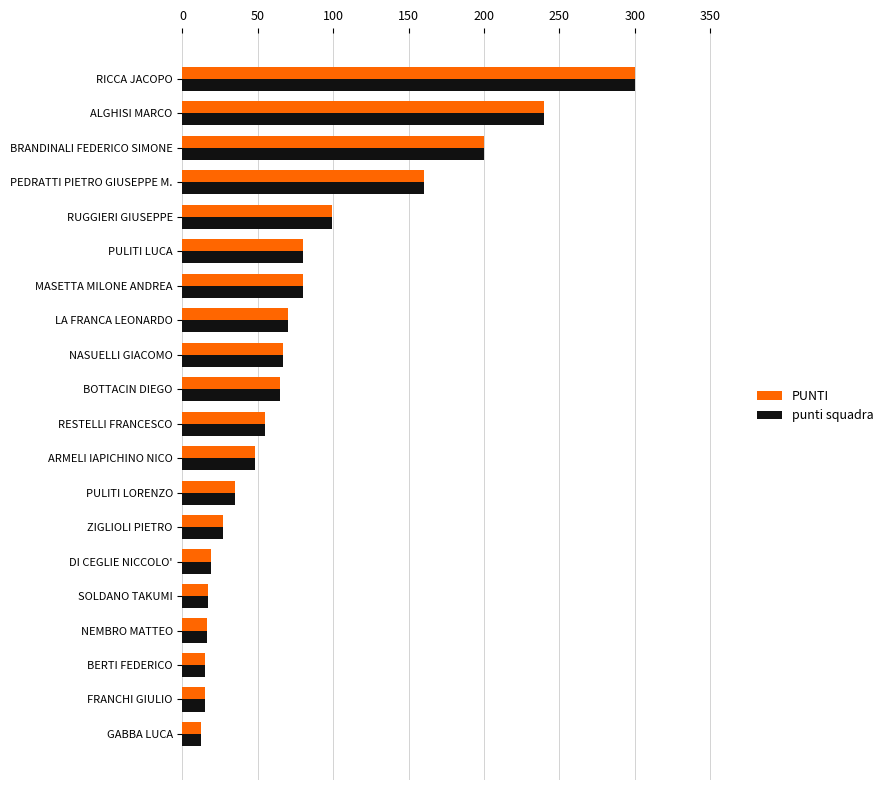

What are all the series names shown in the legend?

PUNTI, punti squadra